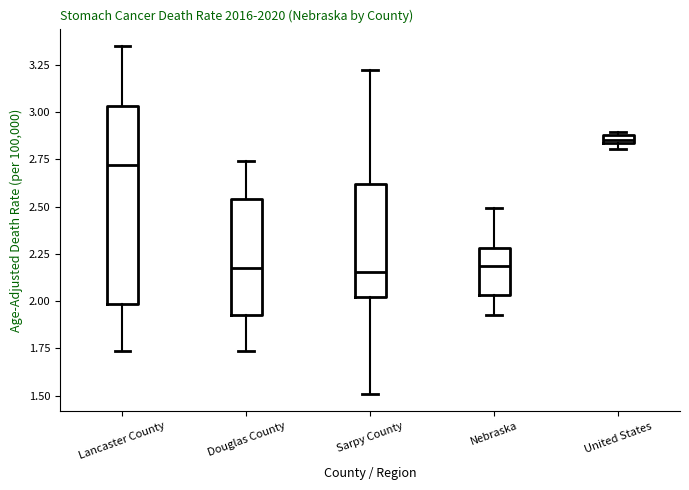

Which box is the tallest, from its lower edge to its upper edge?

Lancaster County